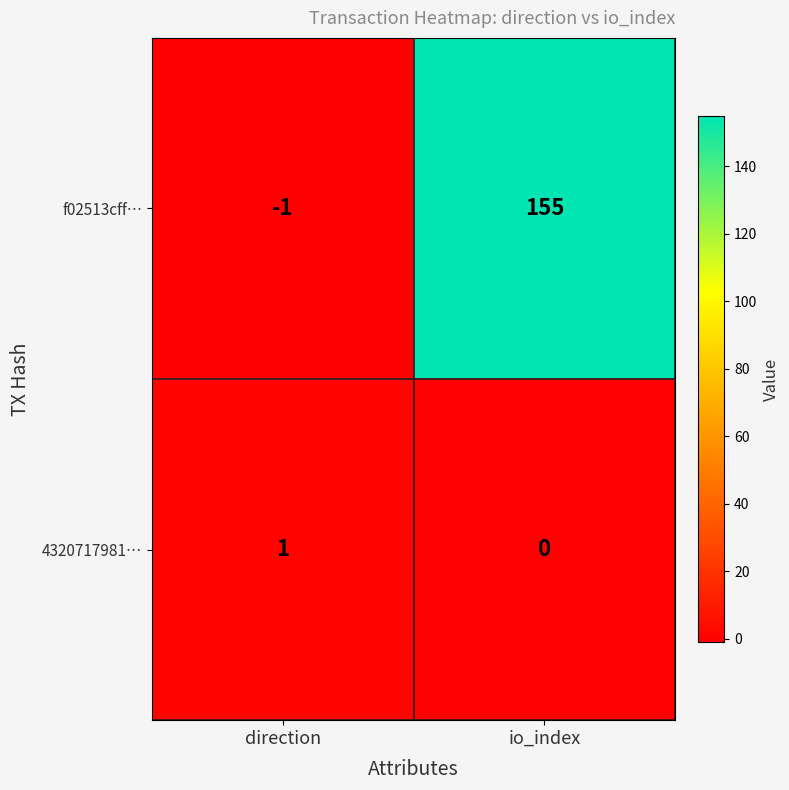

What is the sum of the f02513cff… values at direction and io_index?

154